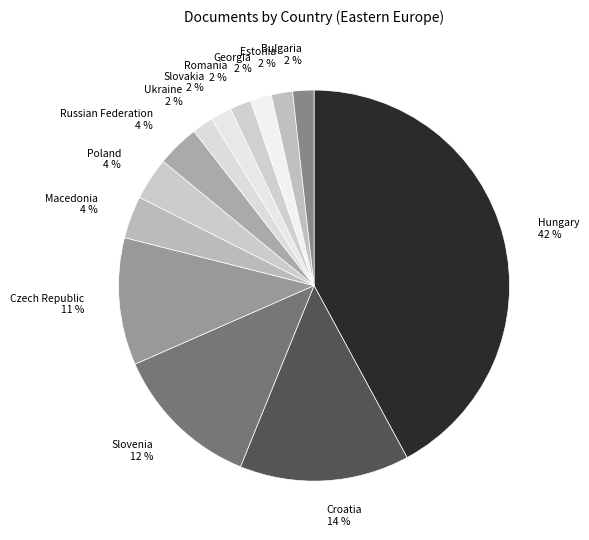

To the nearest percent, what portion does Estonia represent?

2%